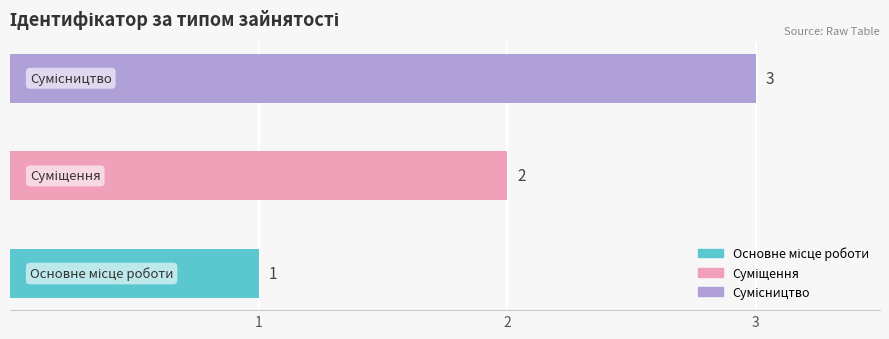

Read the value at Основне місце роботи.

1